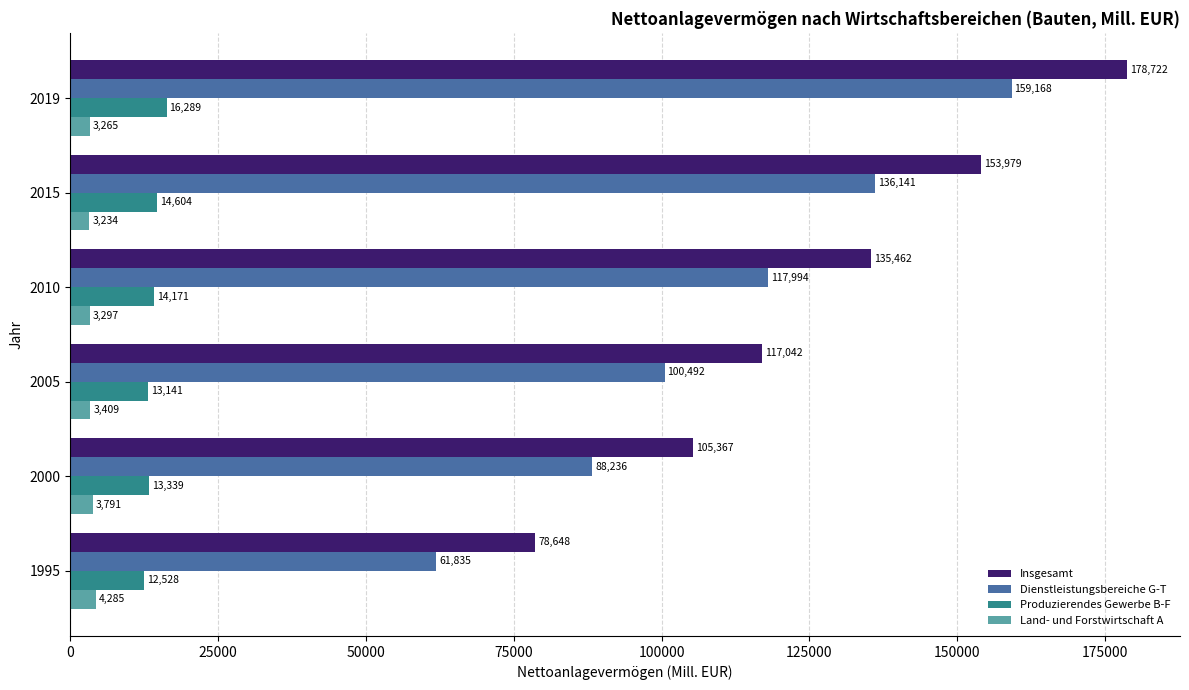

True or false: Produzierendes Gewerbe B-F has a value of 22397.6 at 2000.

False